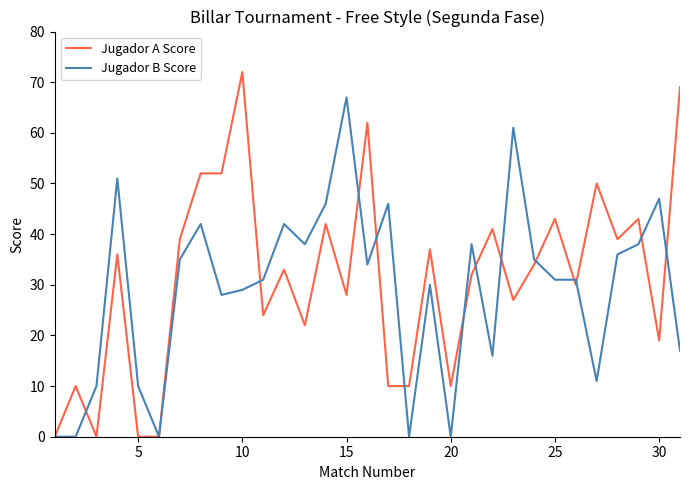

List the series in order of their peak value, highest first.

Jugador A Score, Jugador B Score